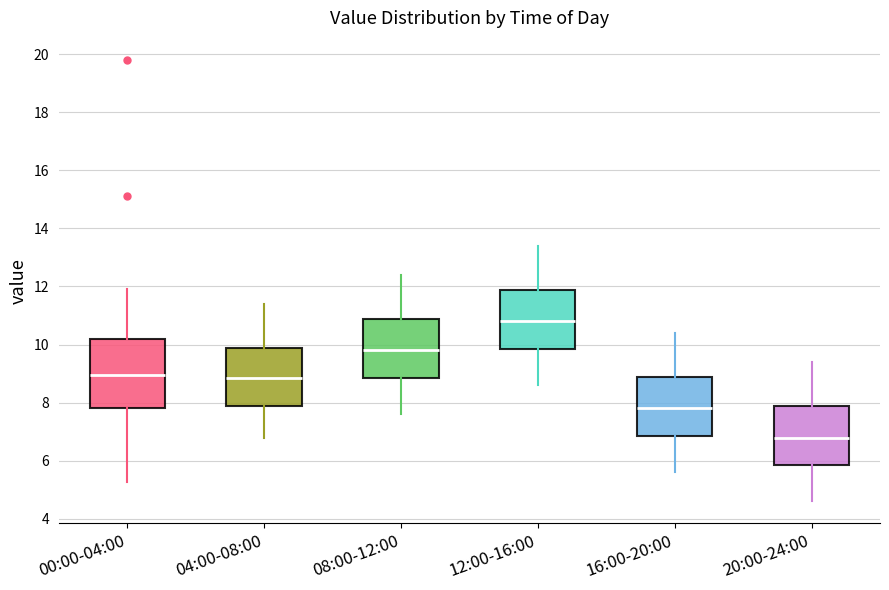

Reading left to right, transcribe this box plot: for each box, give where its median line is, the range the box spans, and where its two whiskers end, as read against the y-axis. The values are not printed on the chart, so give them approximately, as read against the axis.

00:00-04:00: median 9.0, box 7.8 to 10.2, whiskers 5.2 to 12.0
04:00-08:00: median 8.8, box 7.8 to 9.8, whiskers 6.8 to 11.4
08:00-12:00: median 9.8, box 8.8 to 10.8, whiskers 7.6 to 12.4
12:00-16:00: median 10.8, box 9.8 to 11.8, whiskers 8.6 to 13.4
16:00-20:00: median 7.8, box 6.8 to 8.8, whiskers 5.6 to 10.4
20:00-24:00: median 6.8, box 5.8 to 7.8, whiskers 4.6 to 9.4